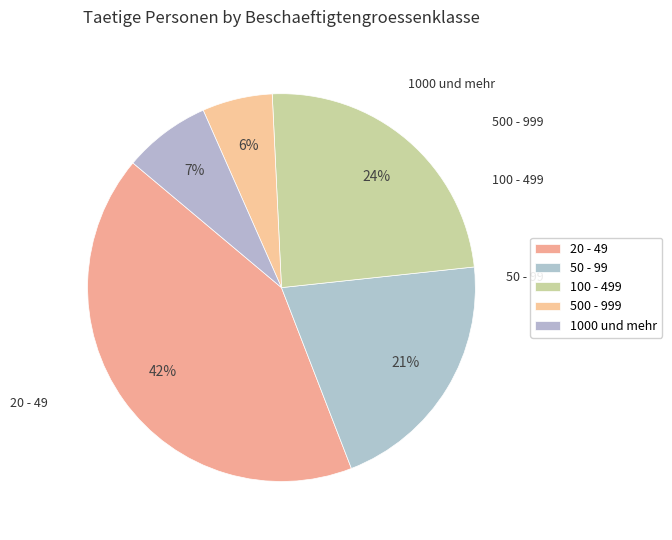

What is the ratio of the value at 100 - 499 to the value at 50 - 99?

1.2